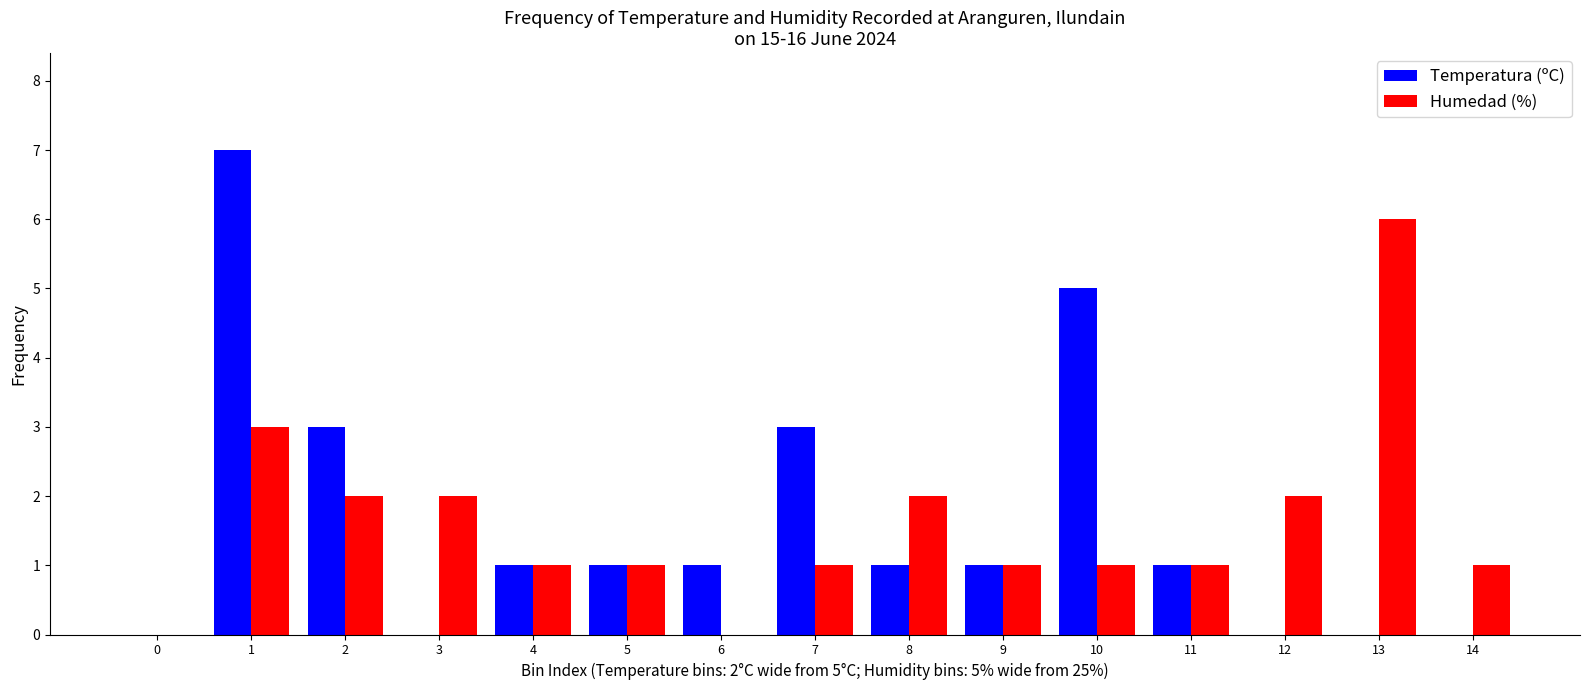

What is the sum of all Temperatura (ºC) values?

24